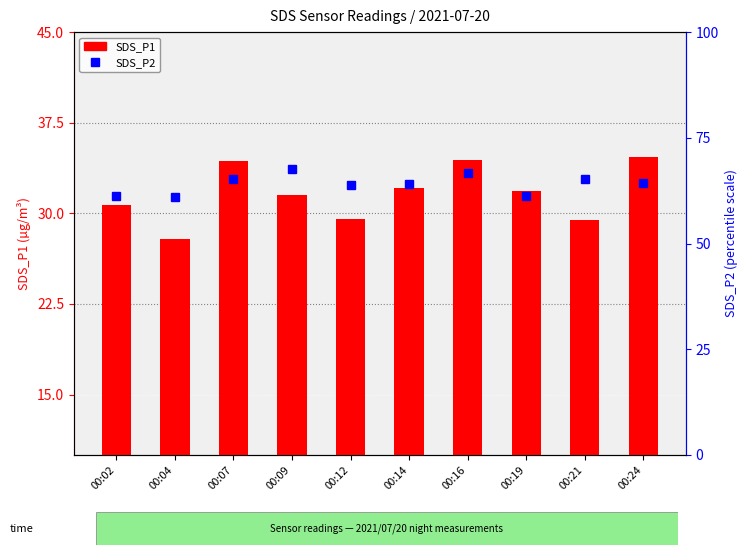

The SDS_P2 series shows 16.3 at 00:07. True or false?

True